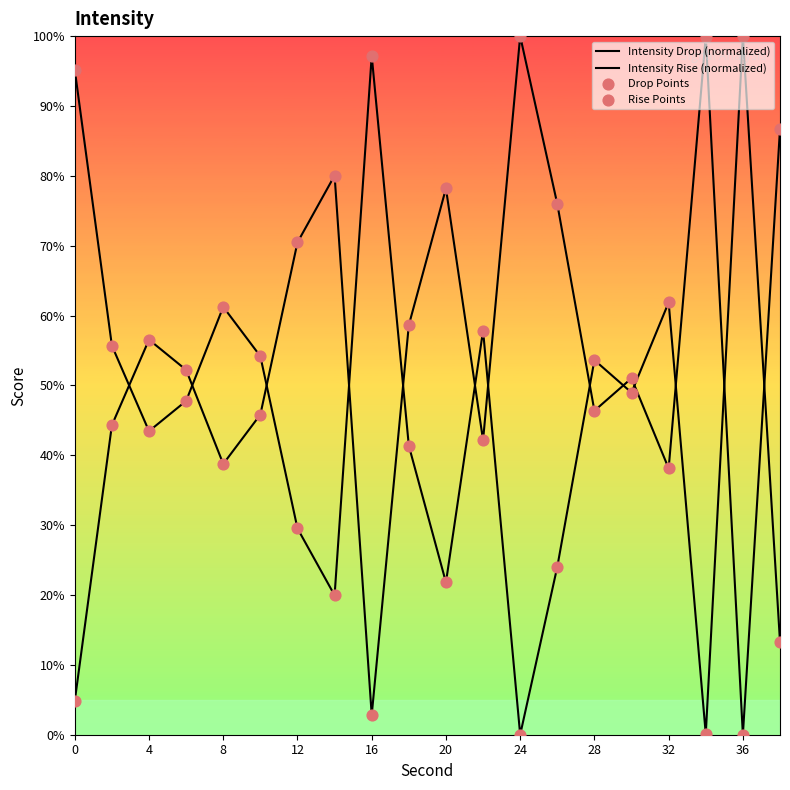

How many lines are shown in the chart?

2